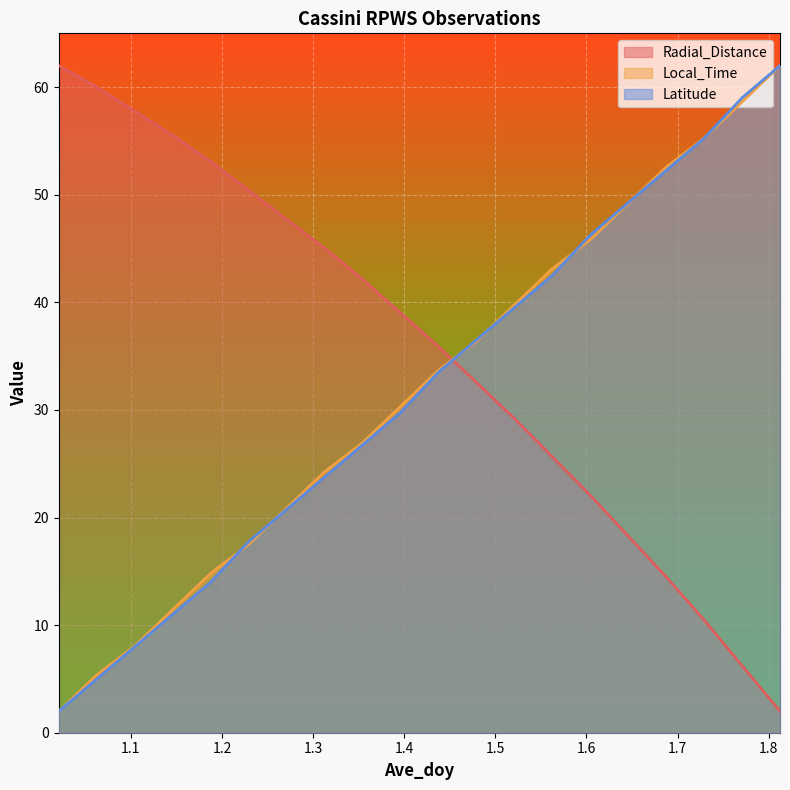

Which label corresponds to the smallest value in the chart?

1.8125